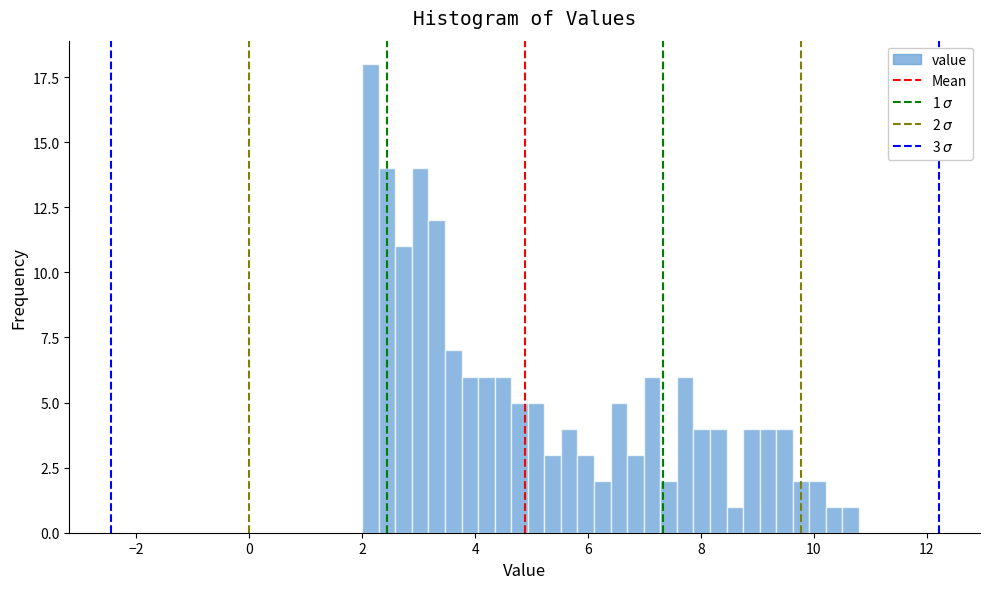

Read against the x-axis, roughly where is the centre of the tallest bar?

2.2